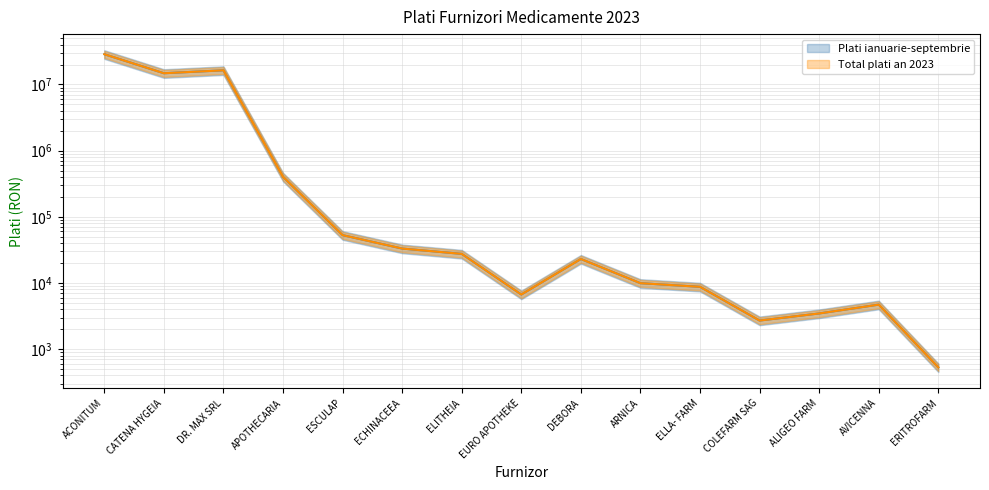

How many interior local peaks does the Plati ianuarie-septembrie series have?

3